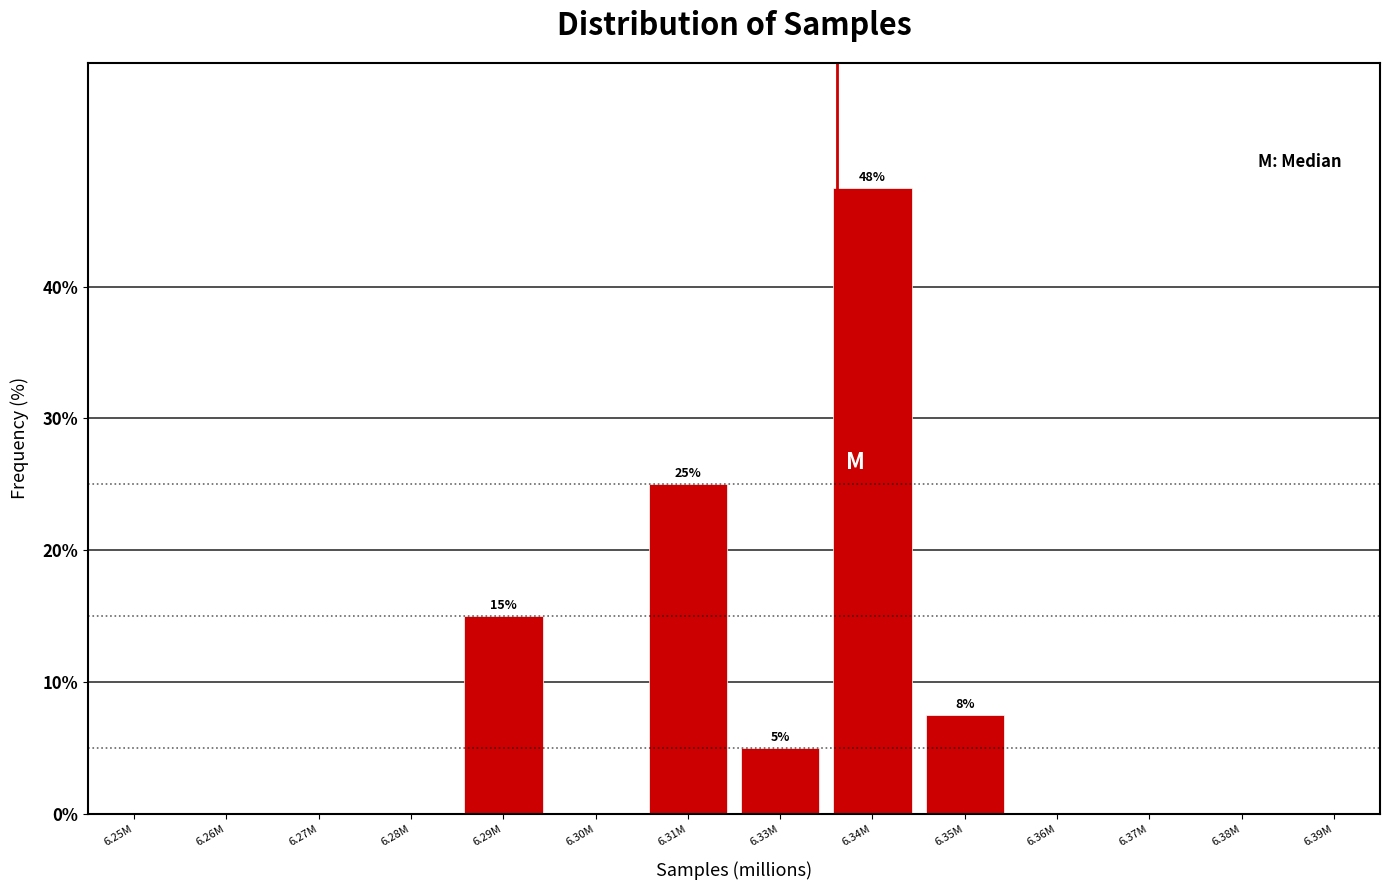

Reading left to right, list all the values displayed in this chart.

6.25M=0.0	6.26M=0.0	6.27M=0.0	6.28M=0.0	6.29M=15.0	6.30M=0.0	6.31M=25.0	6.33M=5.0	6.34M=47.5	6.35M=7.5	6.36M=0.0	6.37M=0.0	6.38M=0.0	6.39M=0.0